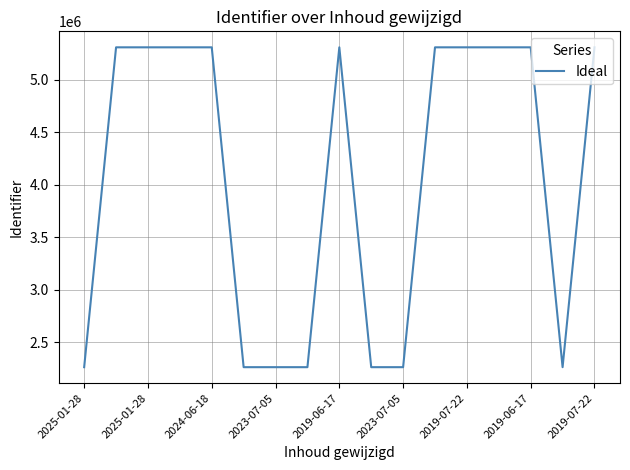

What is the minimum value shown in the chart?

2262400